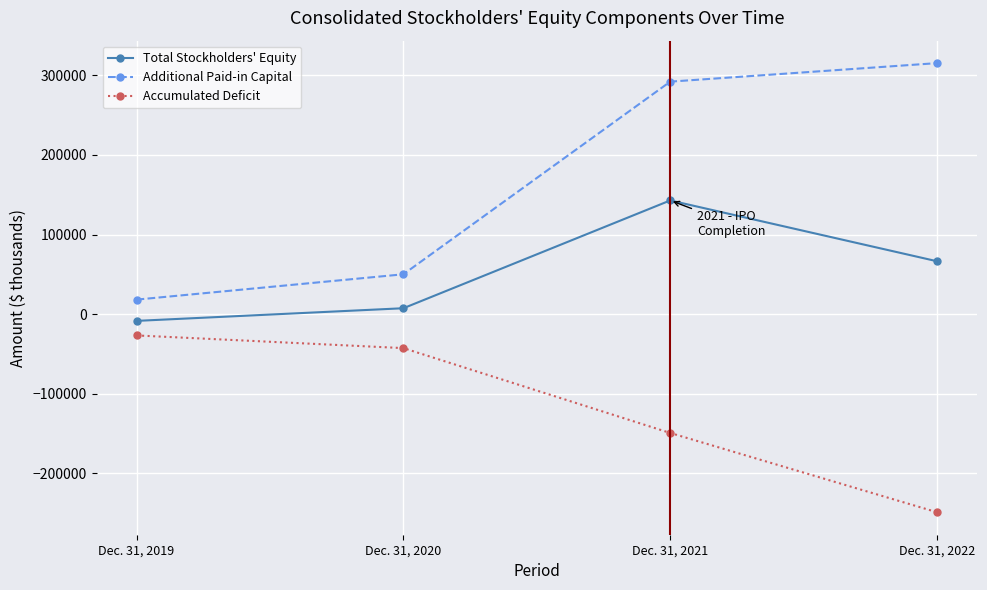

What is the sum of all Additional Paid-in Capital values?

675796